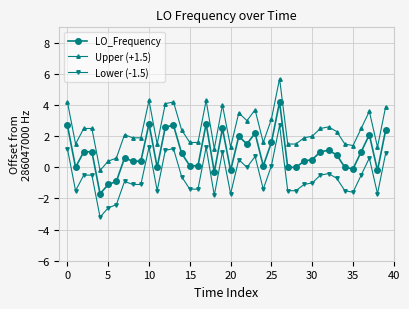

True or false: Lower (-1.5) has more than 0 points higher than both neighbors.

True